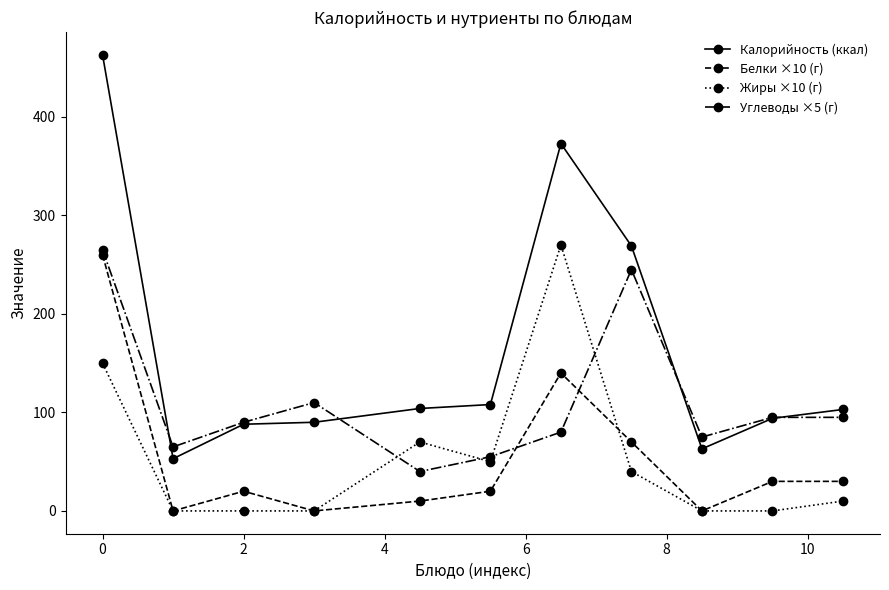

True or false: Калорийность (ккал) and Белки ×10 (г) intersect in this chart.

False